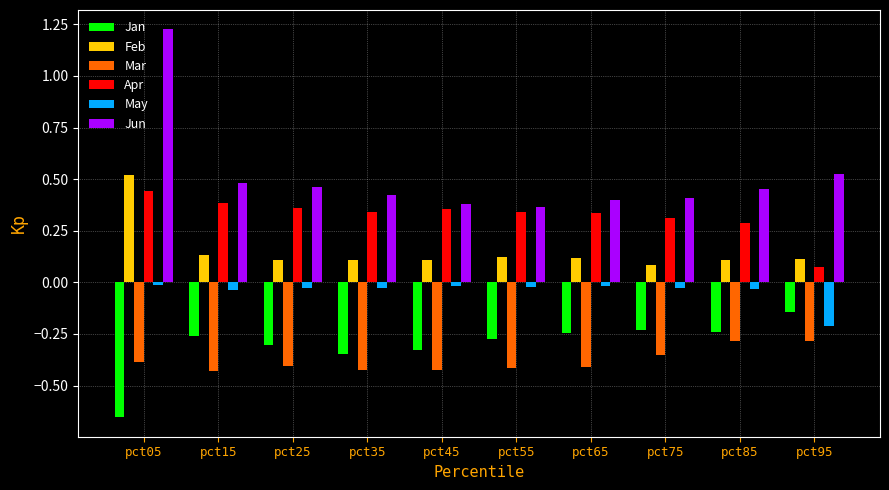

What is the sum of all Jun values?

5.1